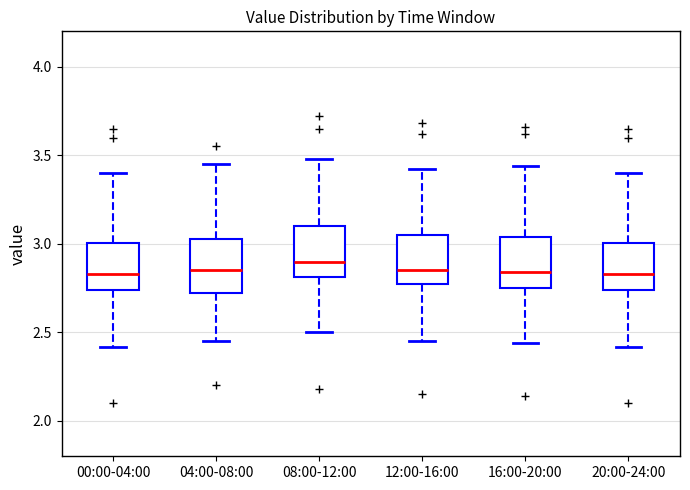

Reading left to right, transcribe this box plot: for each box, give where its median line is, the range the box spans, and where its two whiskers end, as read against the y-axis. The values are not printed on the chart, so give them approximately, as read against the axis.

00:00-04:00: median 2.85, box 2.75 to 3.00, whiskers 2.40 to 3.40
04:00-08:00: median 2.85, box 2.70 to 3.05, whiskers 2.45 to 3.45
08:00-12:00: median 2.90, box 2.80 to 3.10, whiskers 2.50 to 3.50
12:00-16:00: median 2.85, box 2.75 to 3.05, whiskers 2.45 to 3.40
16:00-20:00: median 2.85, box 2.75 to 3.05, whiskers 2.45 to 3.45
20:00-24:00: median 2.85, box 2.75 to 3.00, whiskers 2.40 to 3.40